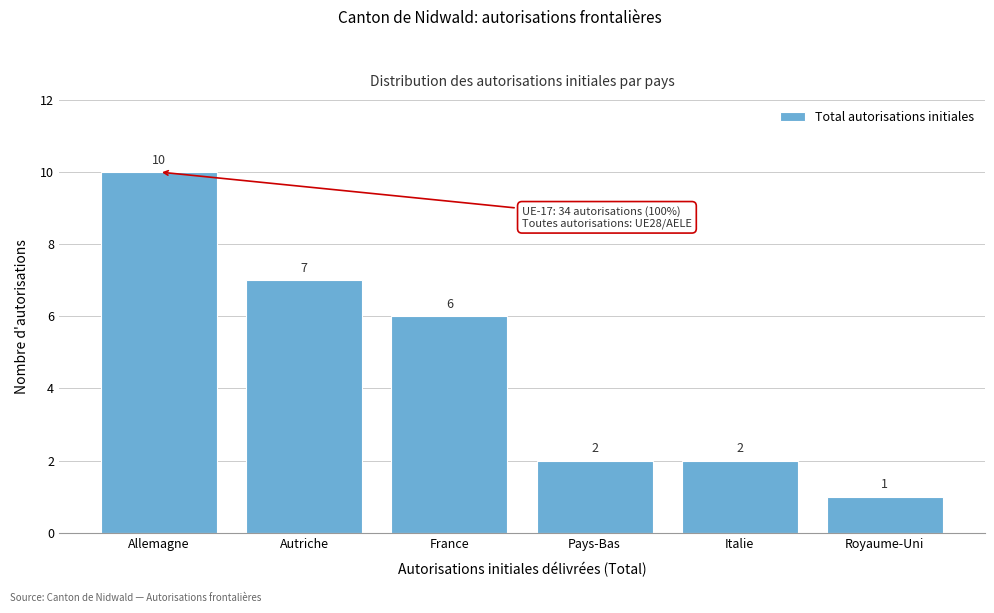

Reading right to left, transcribe all the data shown in this chart.

1	2	2	6	7	10